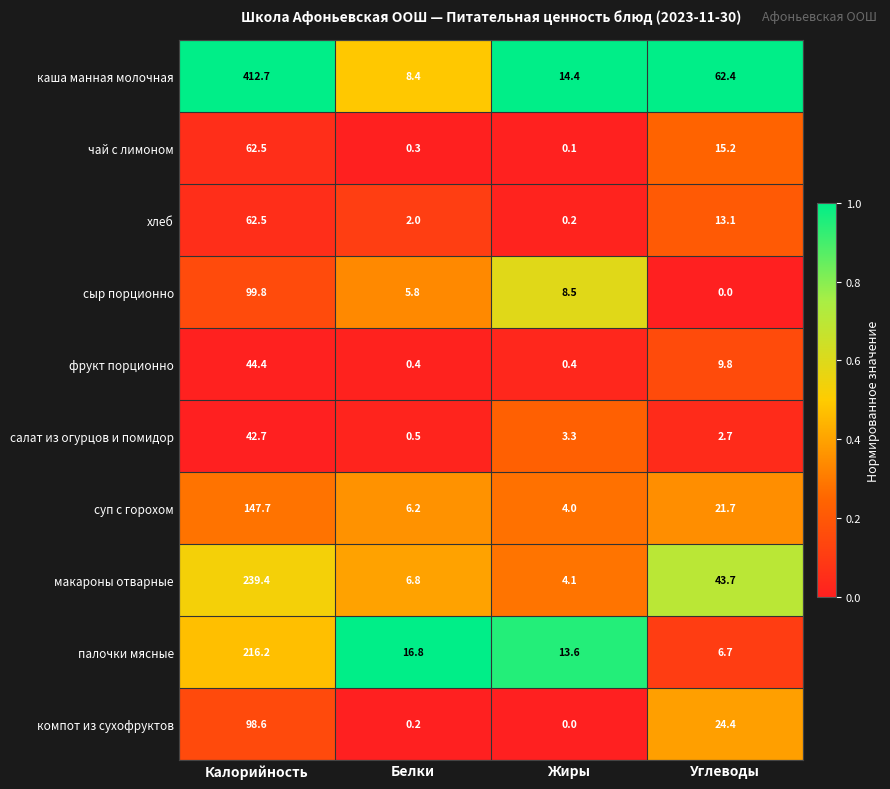

At how many categories does at least one series exceed 0?

4